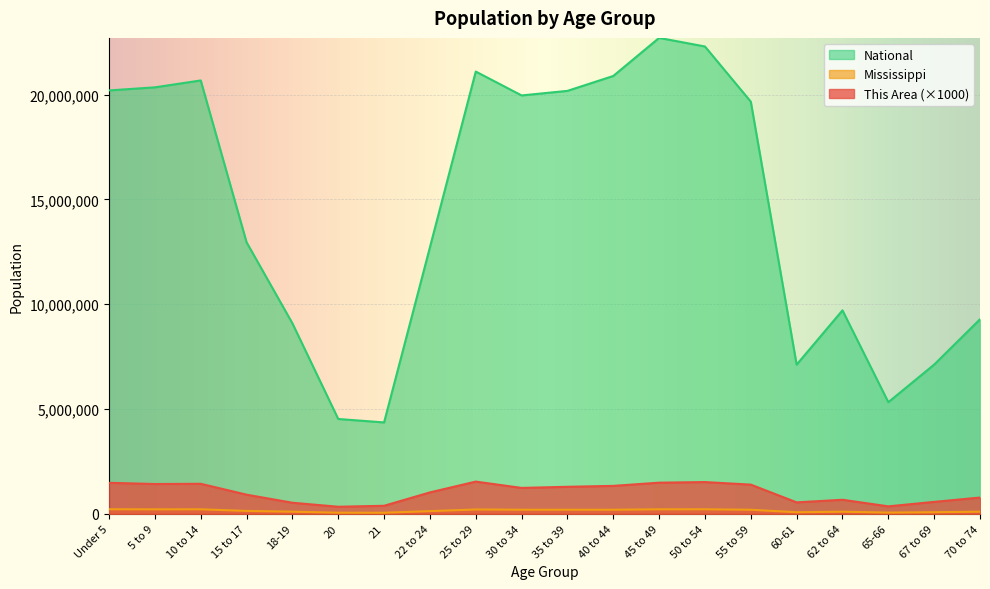

True or false: This Area has more than 0 points higher than both neighbors.

True